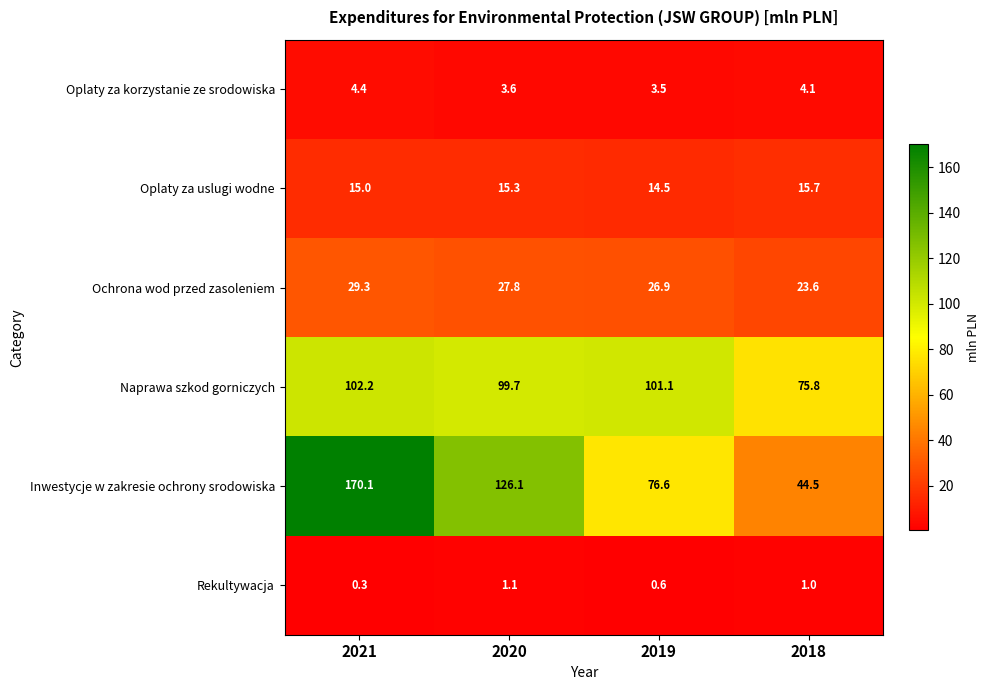

Where is Oplaty za korzystanie ze srodowiska nearest to the value 3?

2019